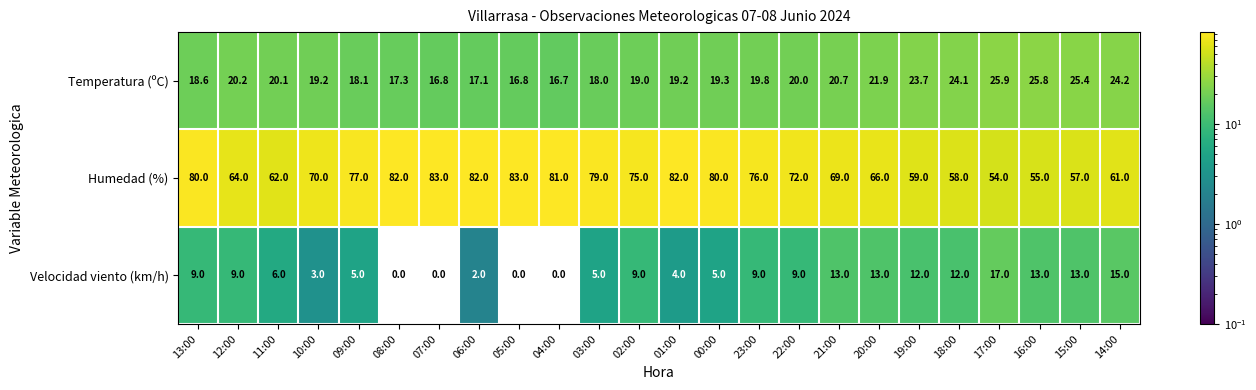

Which series changed the most between 13:00 and 11:00?

Humedad (%)